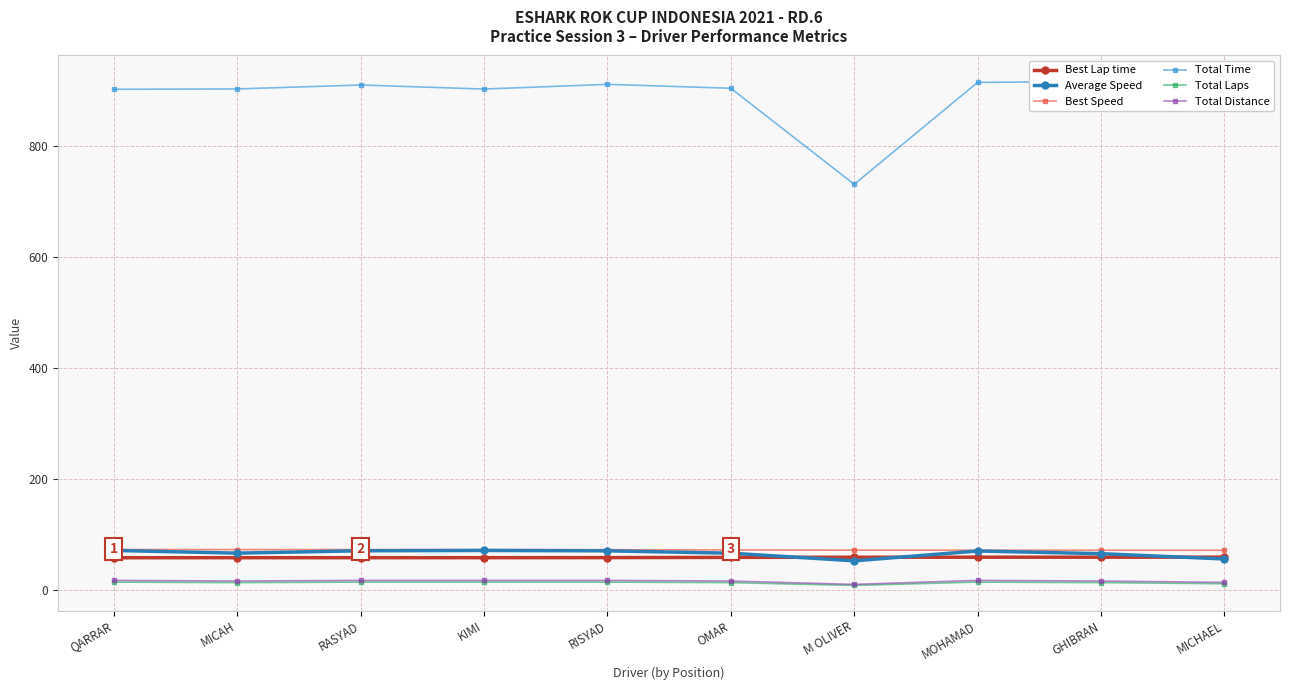

What is the difference between the maximum and minimum values in the Average Speed series?

18.7